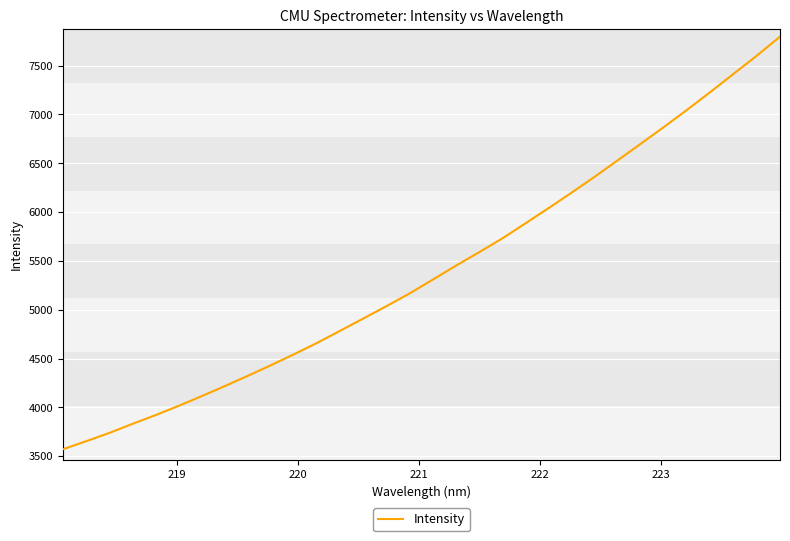

What is the difference between the maximum and minimum values?

4225.5